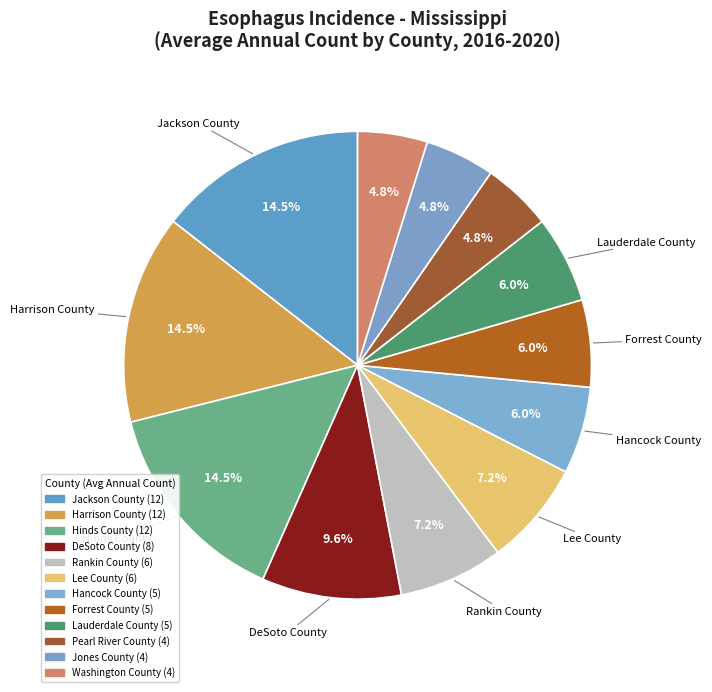

Count the number of slices in the pie.

12